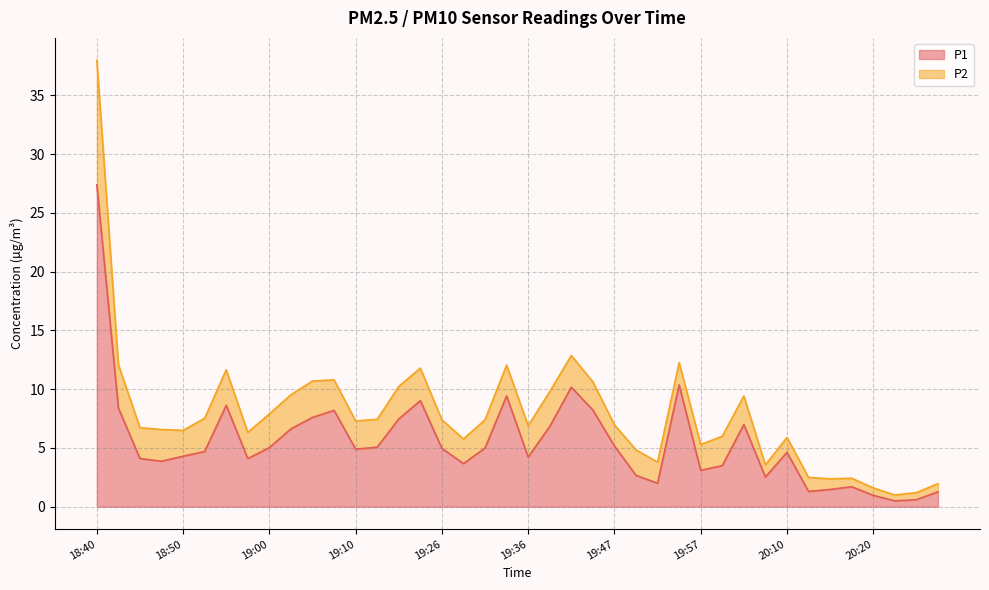

How many interior local valleys (lower than both neighbors) does the data have?

10